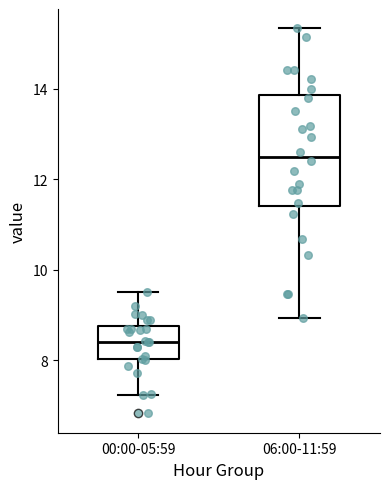

Where is the upper edge of the box for 06:00-11:59 on the y-axis? The values are not printed on the chart, so give them approximately, as read against the axis.

13.8